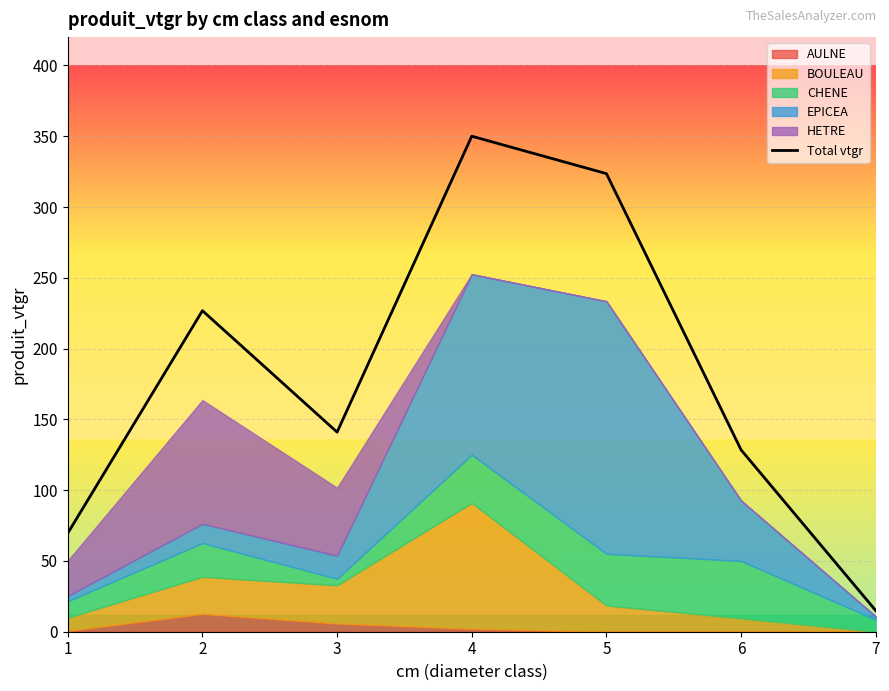

Where is the first local minimum?

3